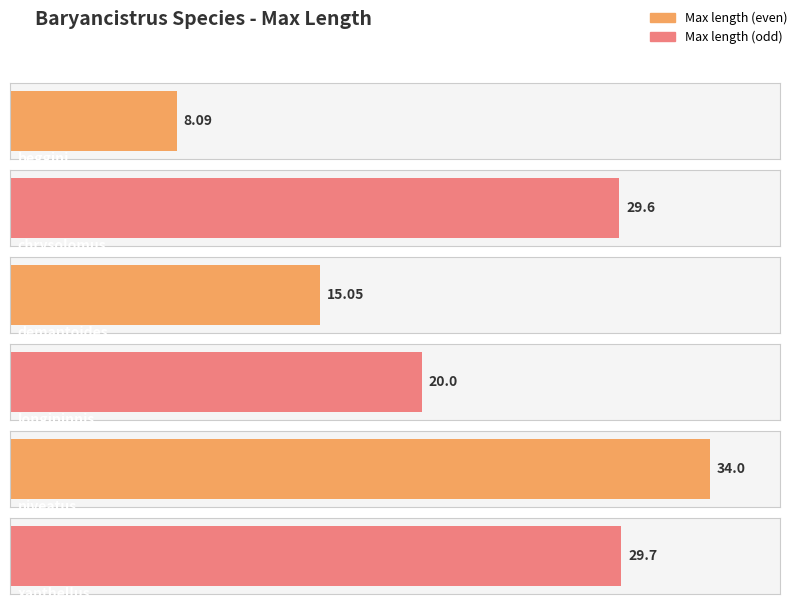

Rank the categories by value from highest to lowest.

niveatus, xanthellus, chrysolomus, longipinnis, demantoides, beggini